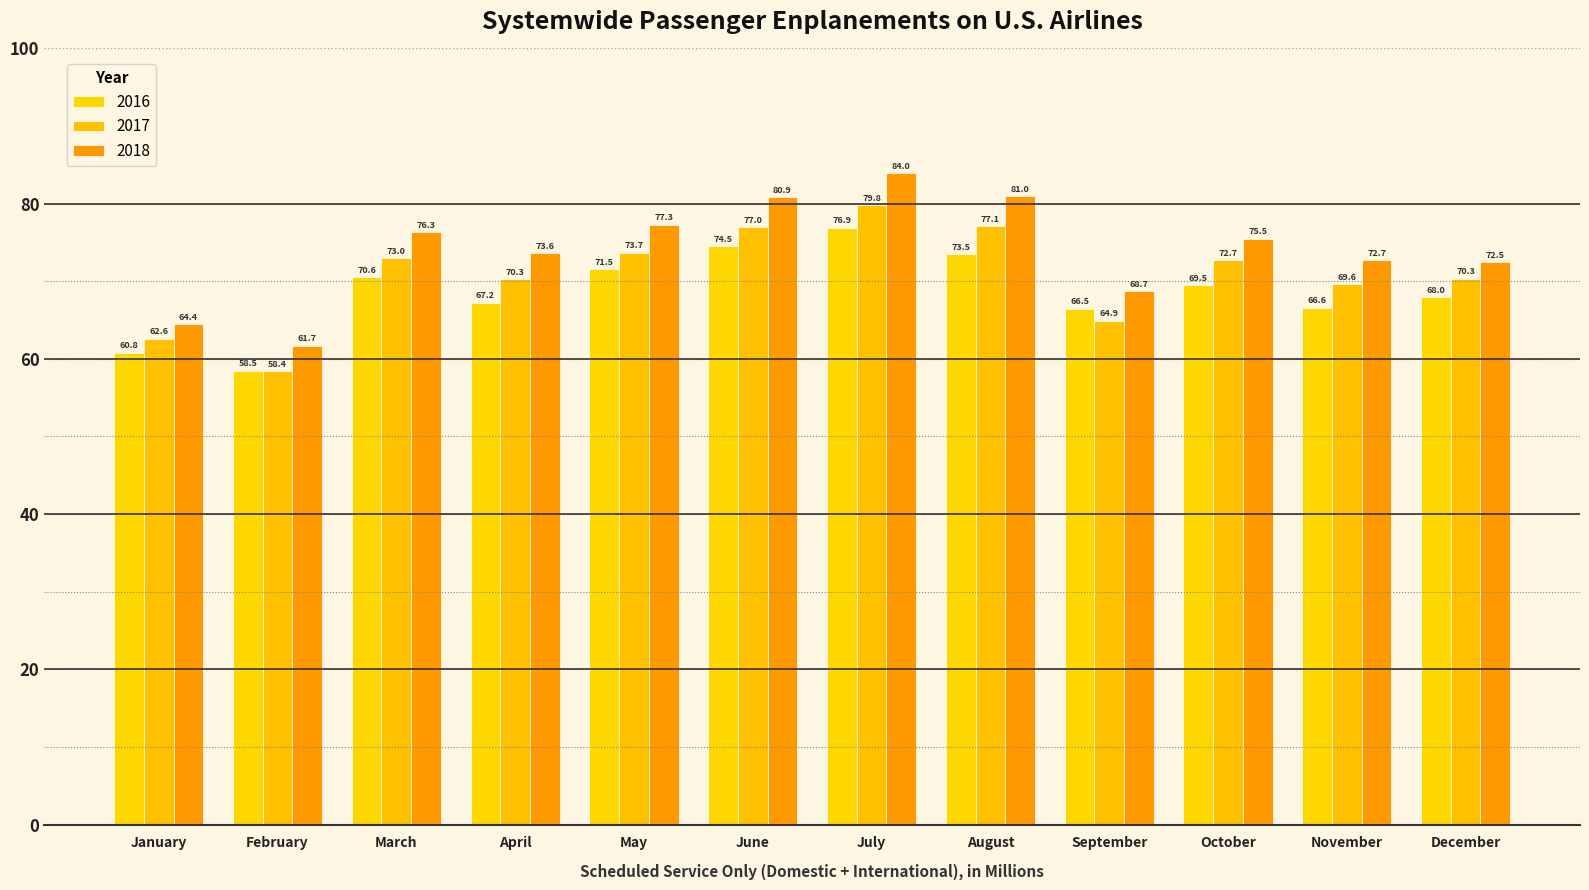

What are all the series names shown in the legend?

2016, 2017, 2018